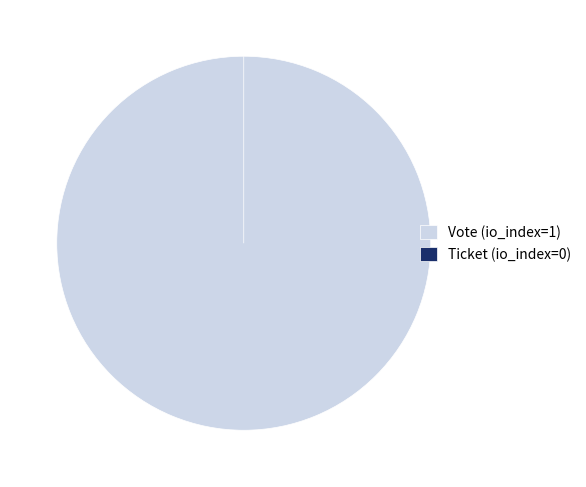

Is there a majority slice in this chart?

Yes